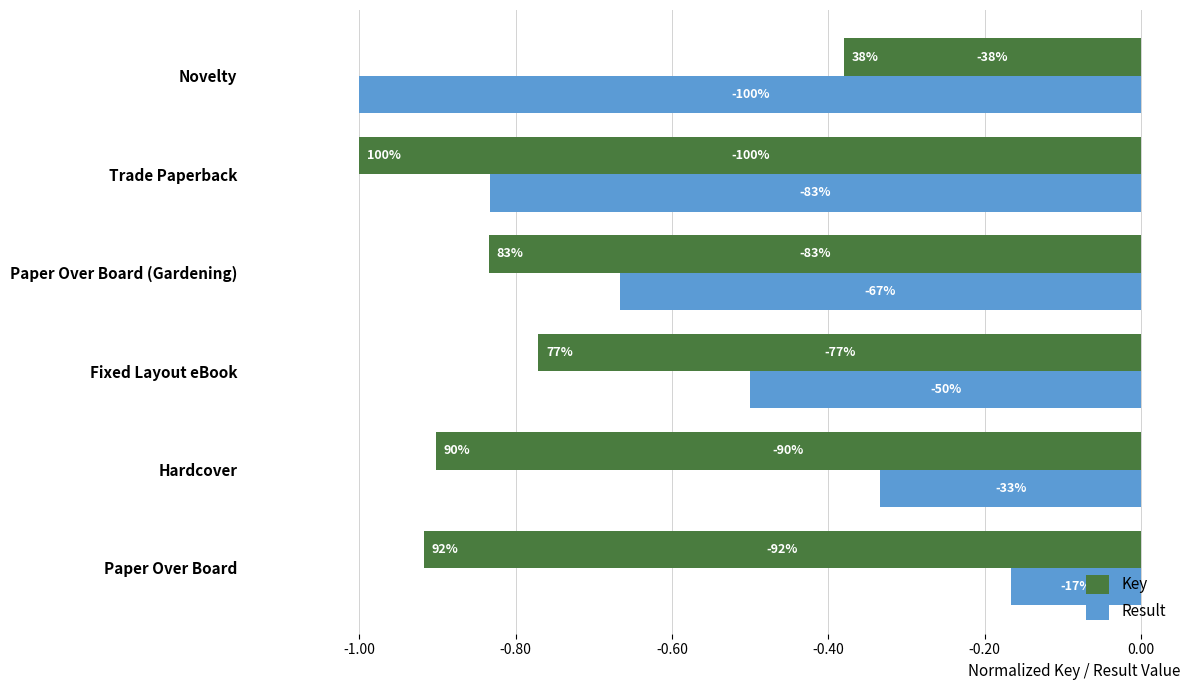

What are all the series names shown in the legend?

Key, Result